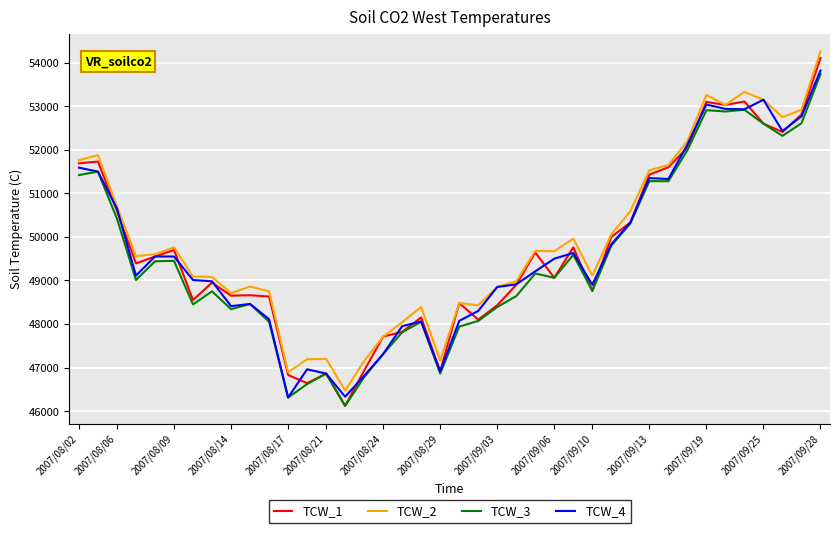

What is the maximum value shown in the chart?

54260